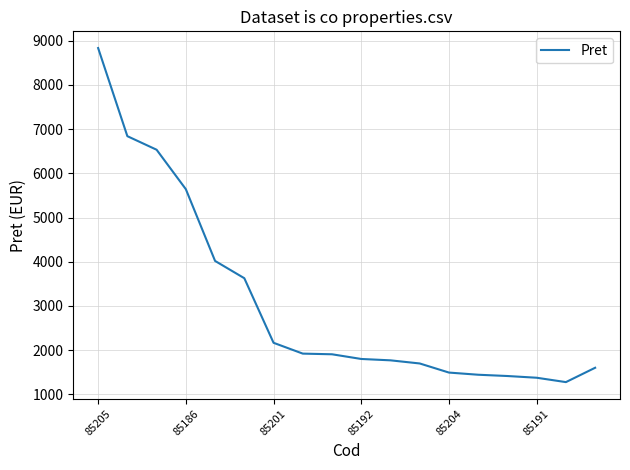

What is the smallest value displayed?

1274